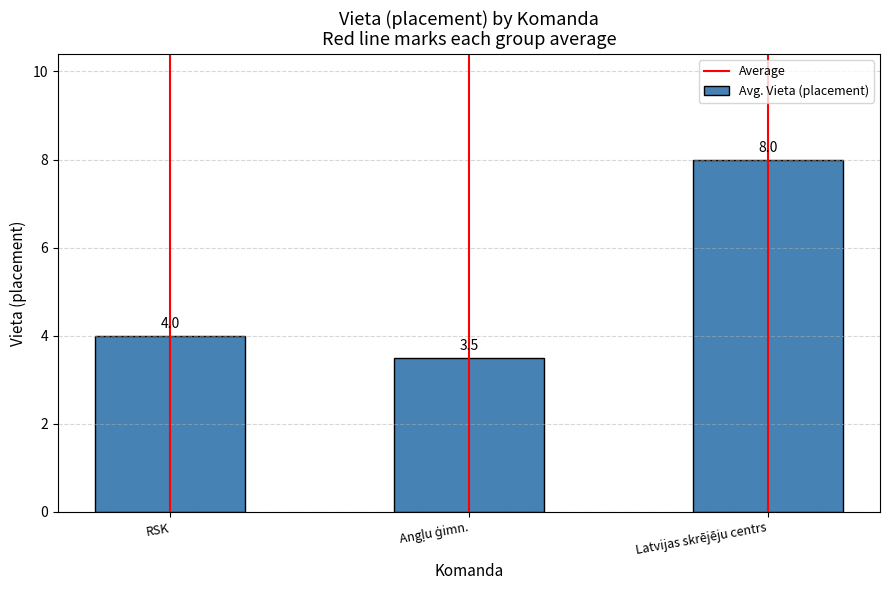

Reading right to left, extract all data points from this chart.

8.0	3.5	4.0